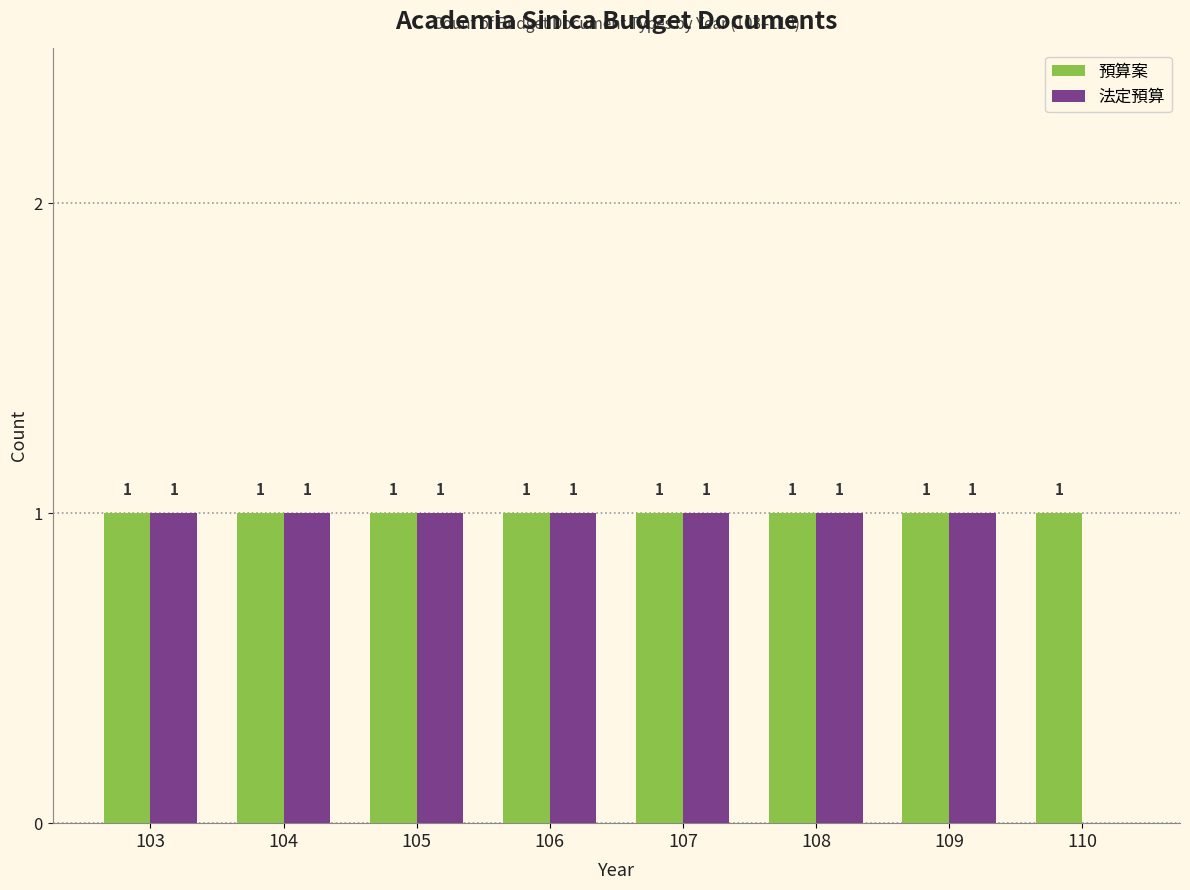

What are all the series names shown in the legend?

預算案, 法定預算